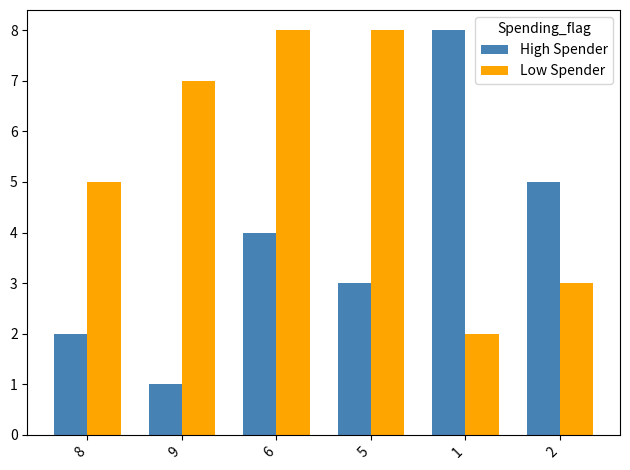

List the series in order of their overall mean, highest first.

Low Spender, High Spender